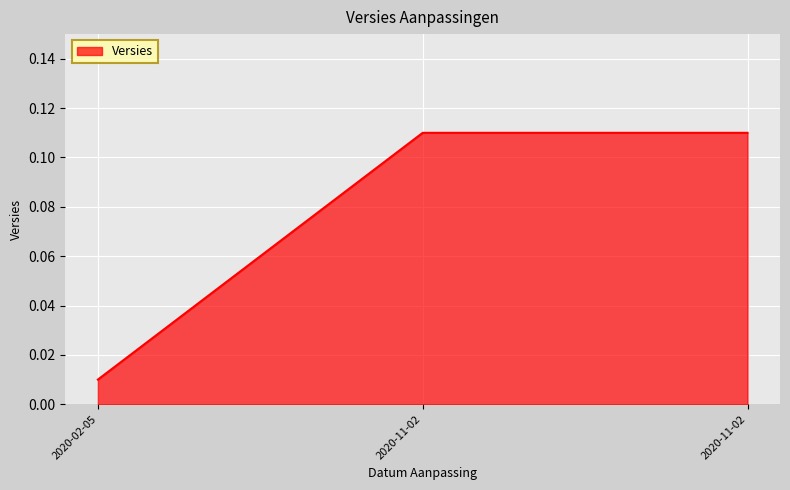

At which category does the chart reach its minimum across all series?

2020-02-05